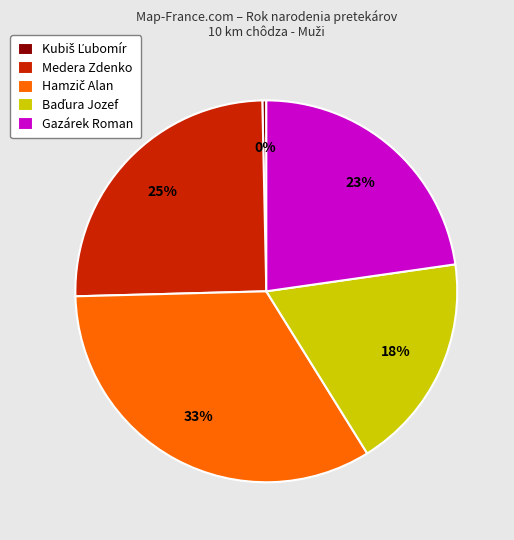

What percentage is the Medera Zdenko slice, to the nearest percent?

25%